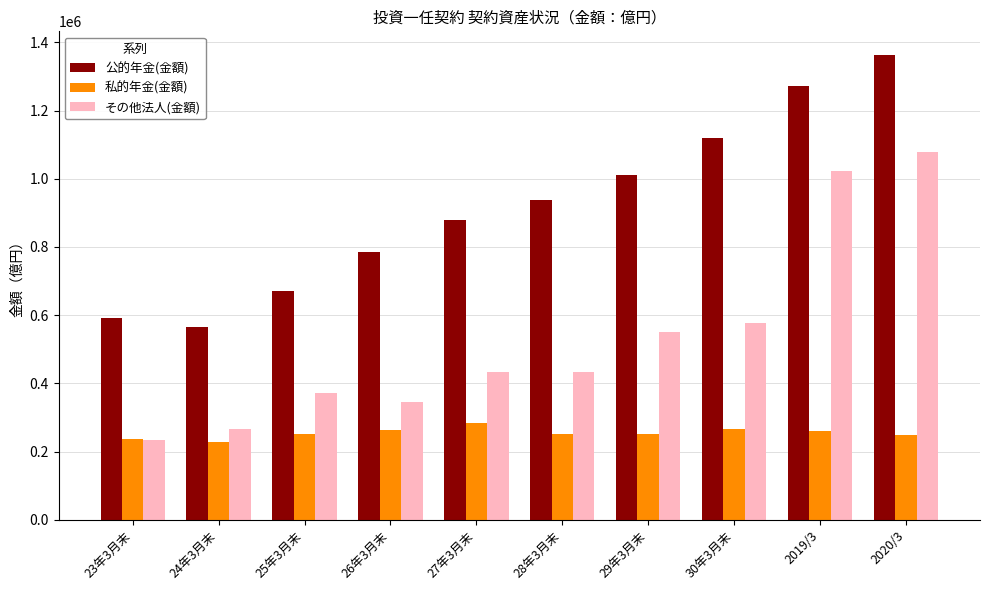

At which category does the chart reach its peak across all series?

2020/3